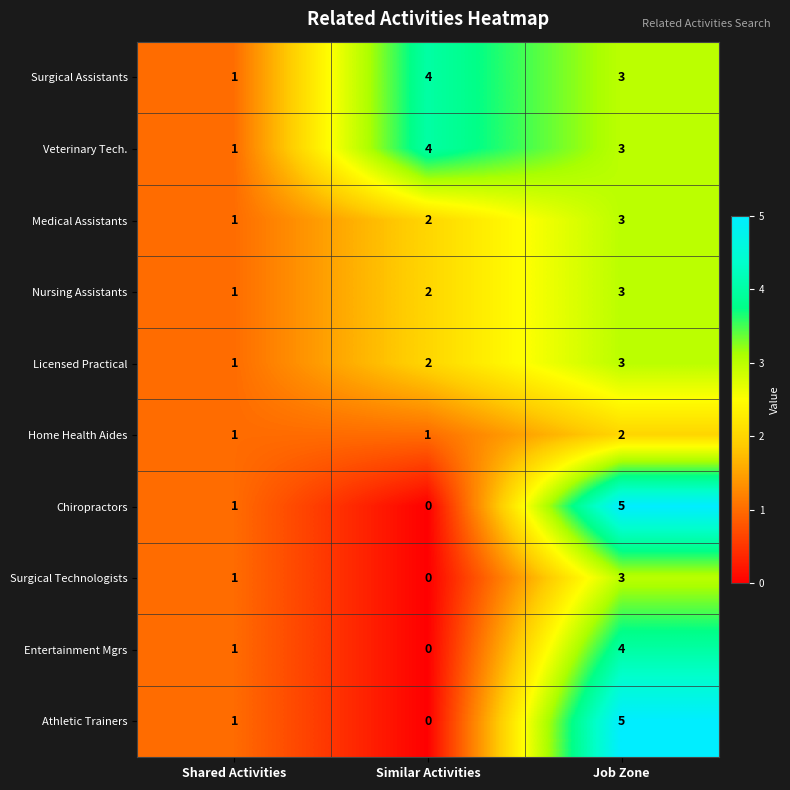

How many Medical Assistants values are between 1 and 3?

3